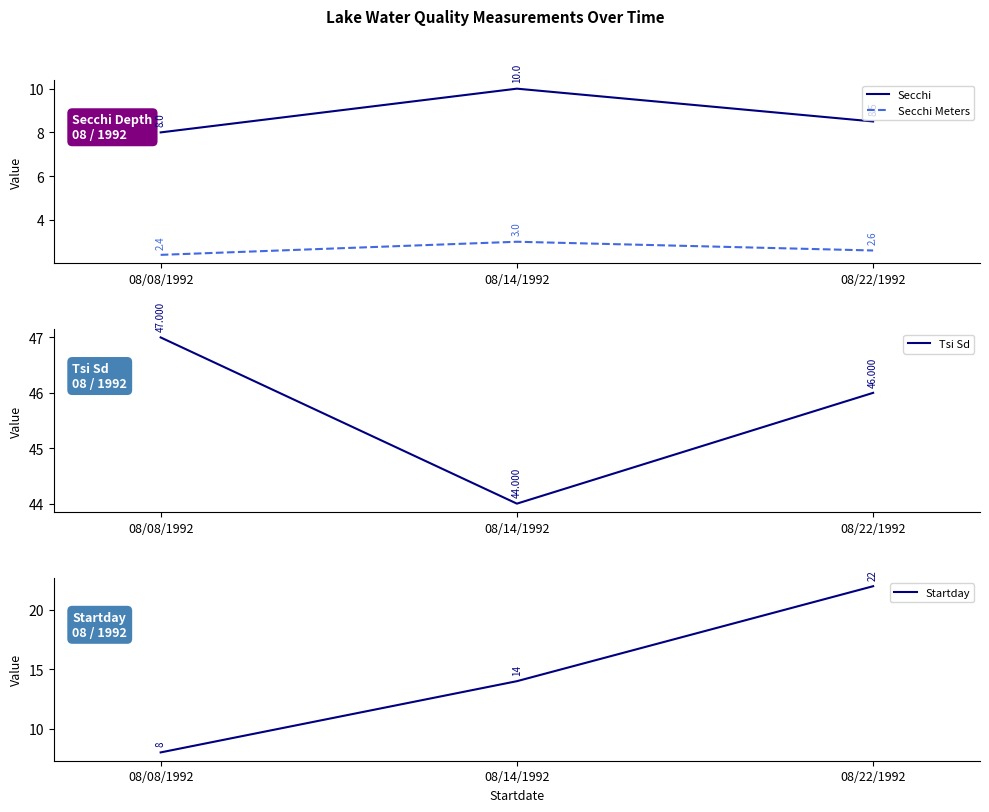

What is the minimum value shown in the chart?

2.4